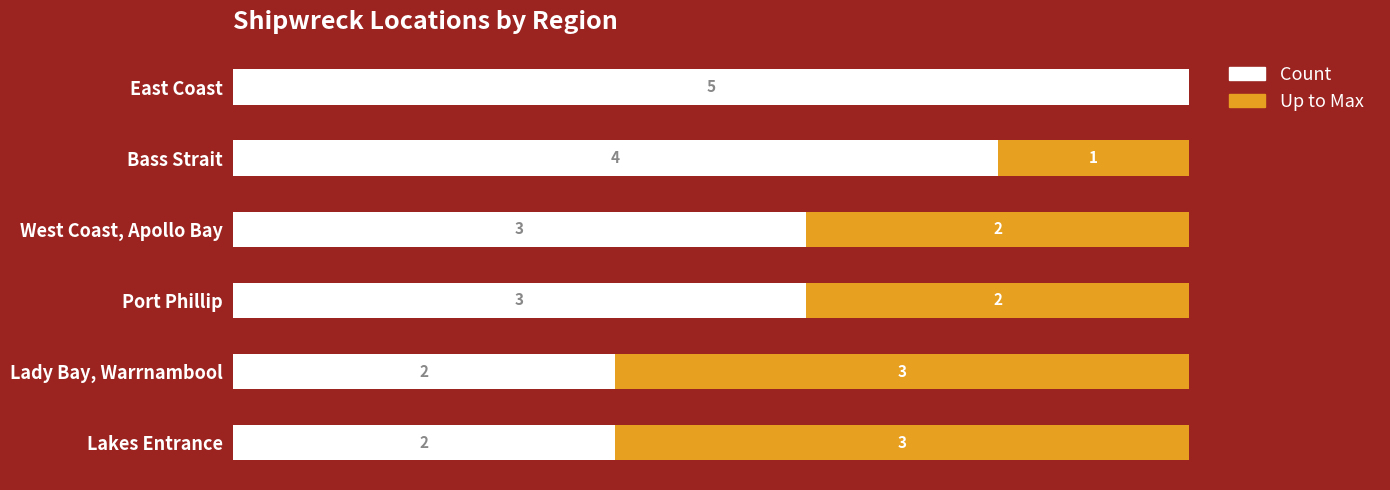

At which label does Count reach its peak?

East Coast